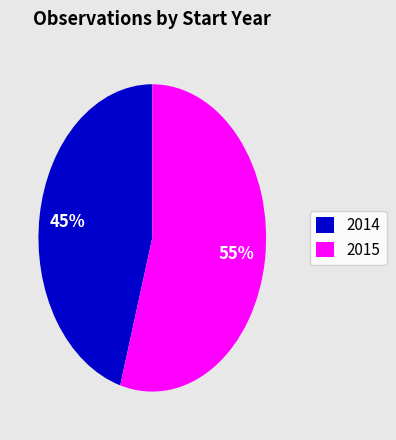

Count the number of slices in the pie.

2